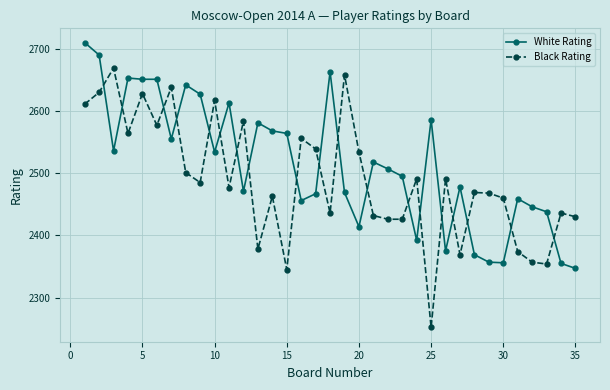

What is the difference between the second highest and second lowest values in the White Rating series?

335